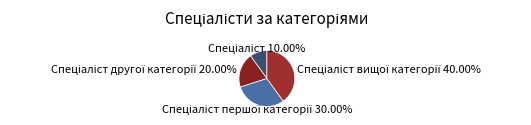

Does any single category account for the majority?

No